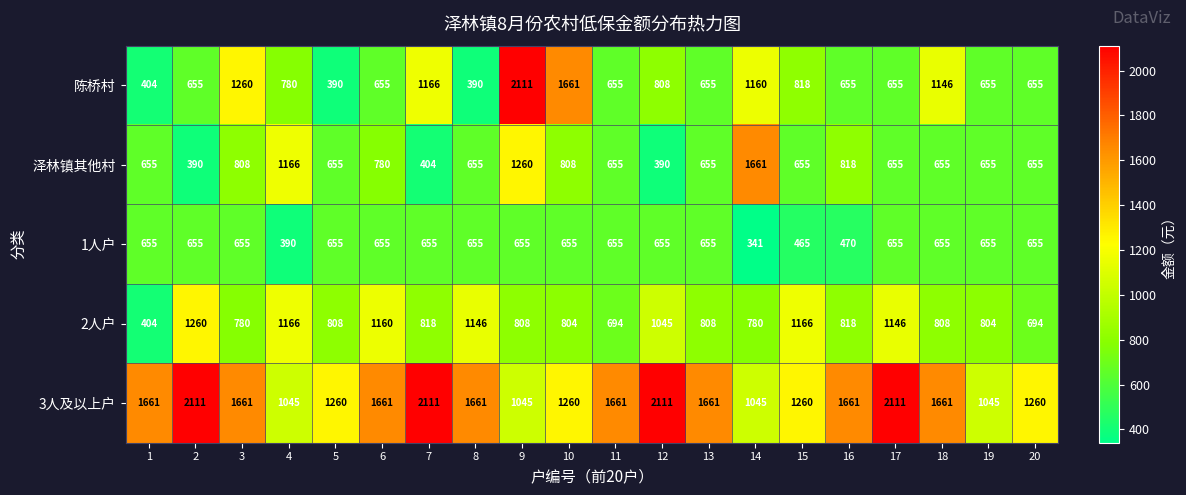

Rank the series at 14 from lowest to highest value.

1人户, 2人户, 3人及以上户, 陈桥村, 泽林镇其他村